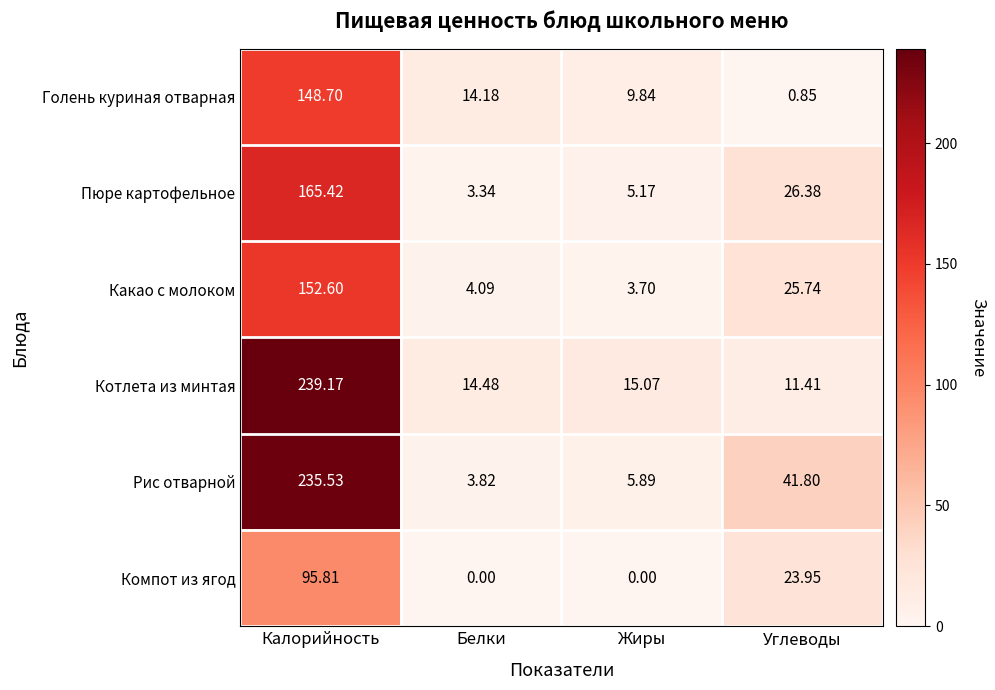

At which category is the sum across all series the highest?

Калорийность